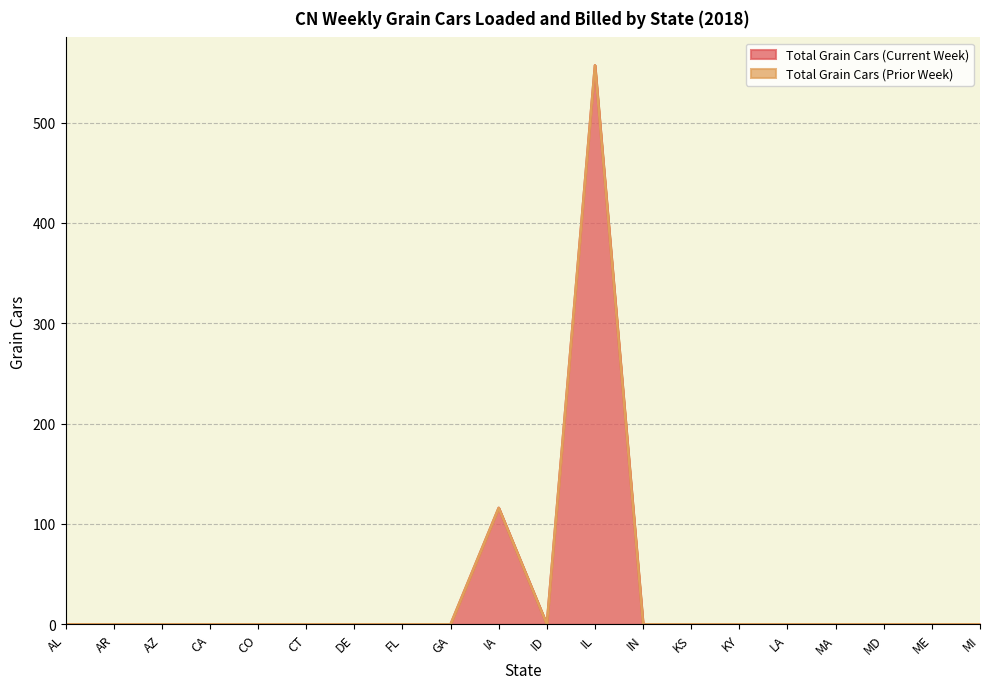

Reading right to left, extract all data points from this chart.

0	0	0	0	0	0	0	0	557	0	116	0	0	0	0	0	0	0	0	0